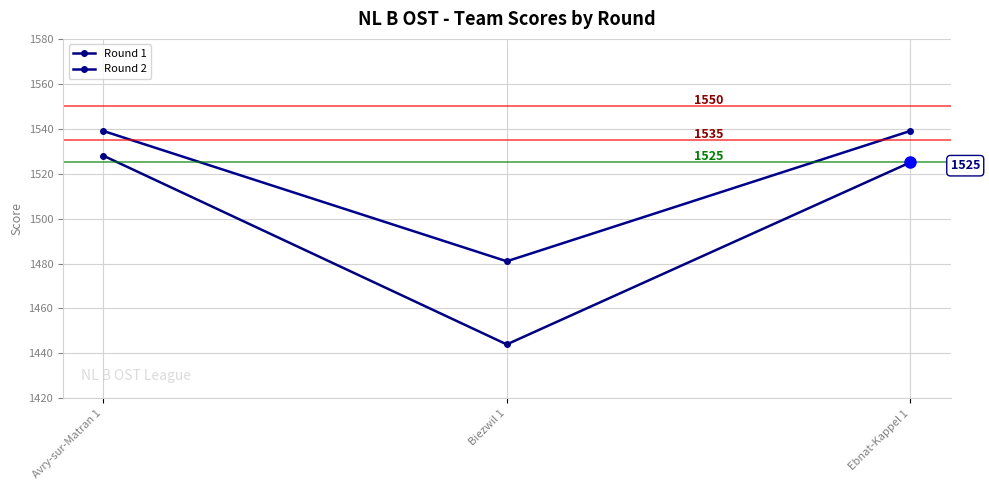

Does the chart display data point markers on the line(s)?

Yes